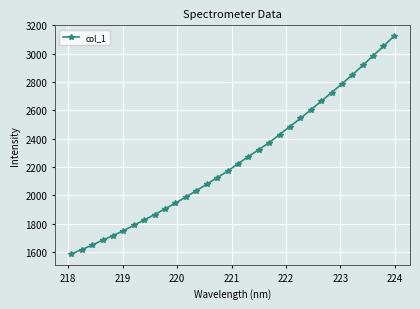

What is the maximum value shown in the chart?

3123.4